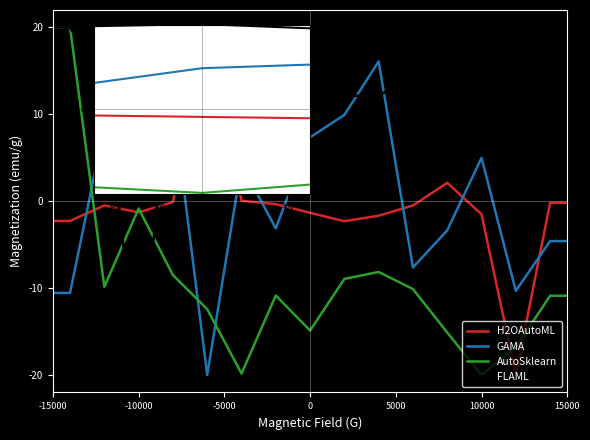

Which series has the largest total across all categories?

FLAML